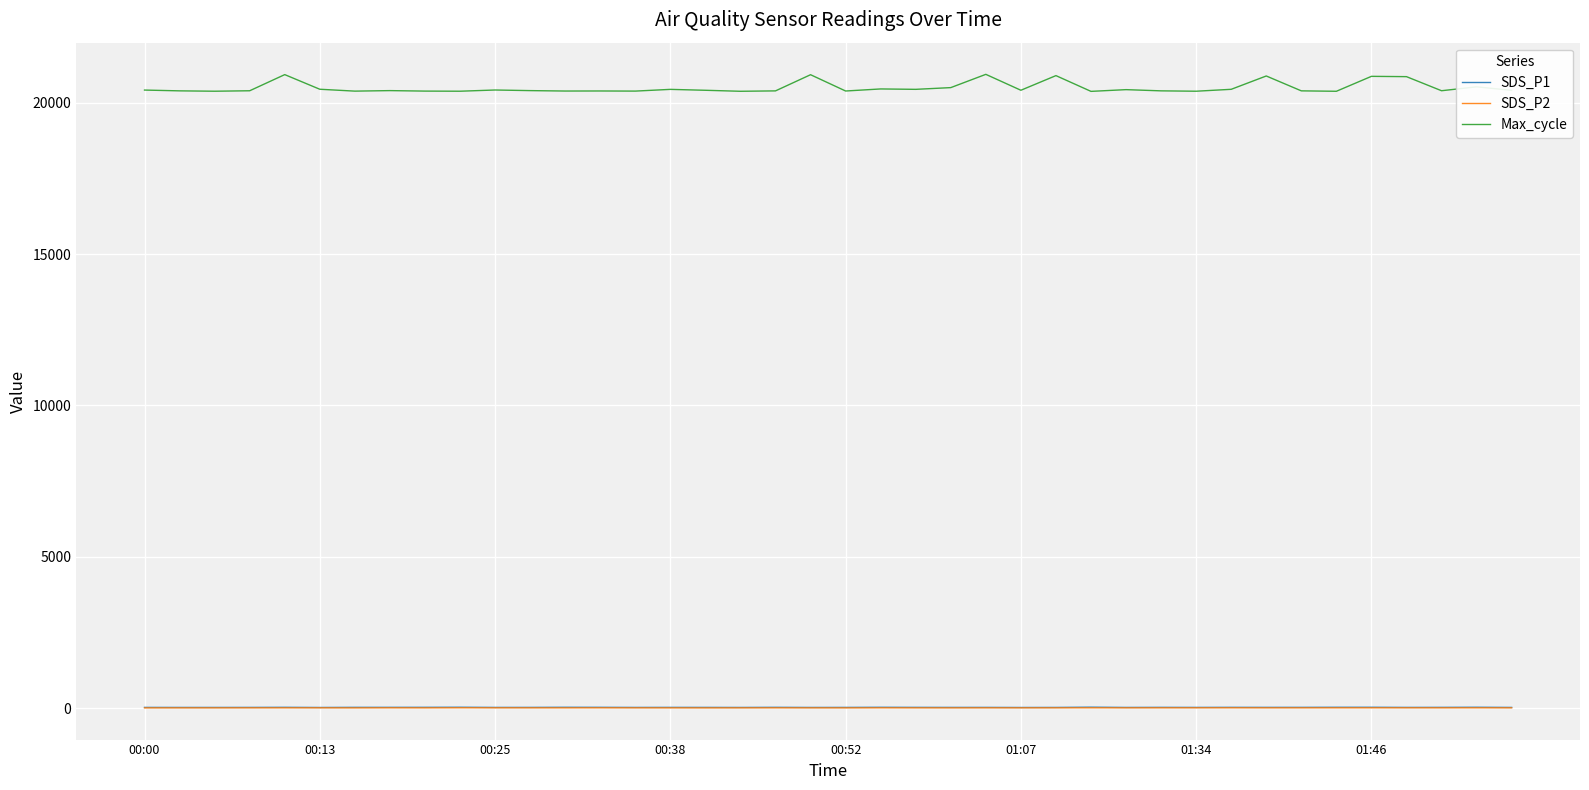

What is the maximum value shown in the chart?

20931.0